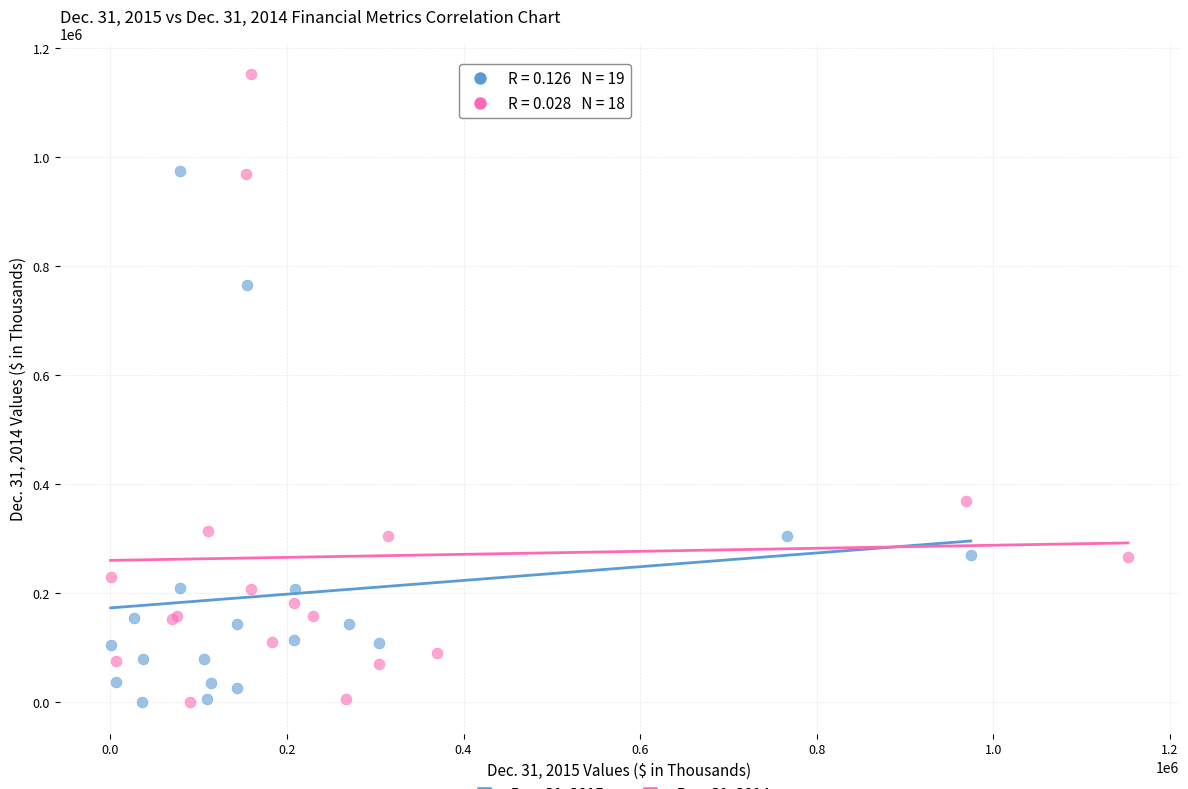

Which series has the widest spread of Y values?

Dec. 31, 2014